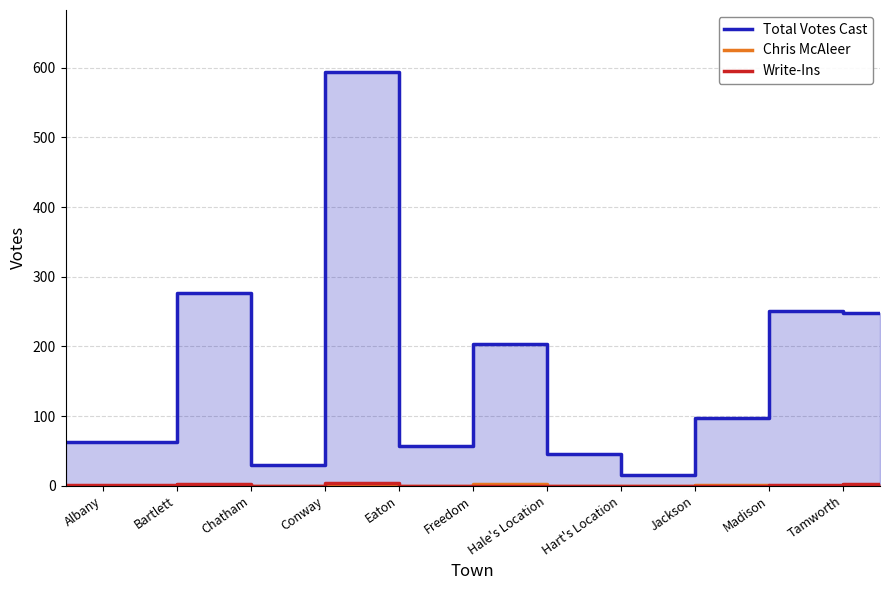

List the series in order of their peak value, lowest first.

Chris McAleer, Write-Ins, Total Votes Cast